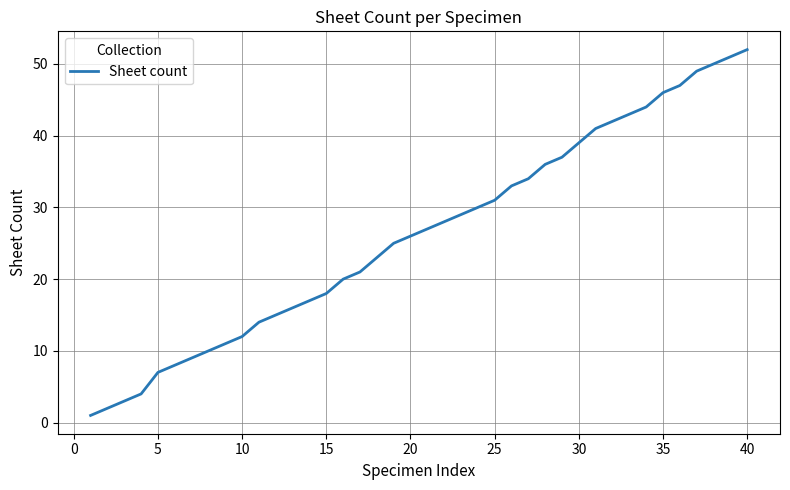

What is the difference between the maximum and minimum values?

51